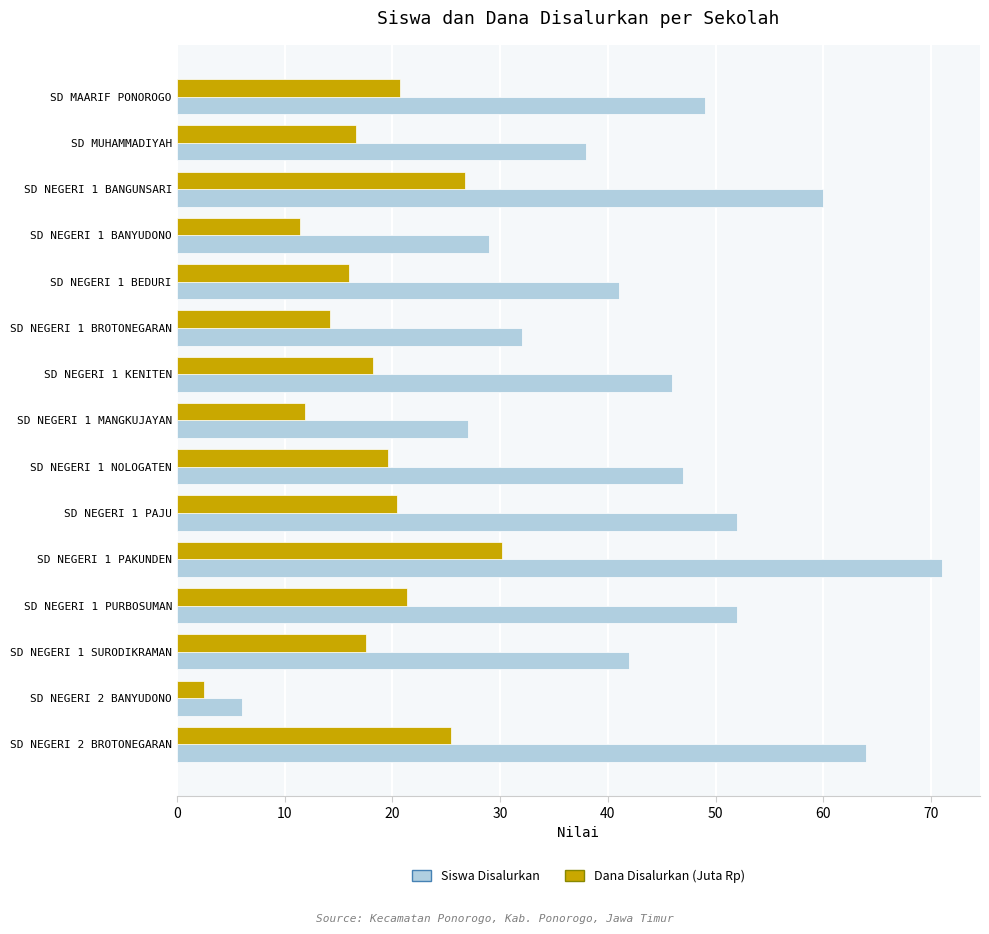

Is it true that Siswa Disalurkan equals 49.0 at SD MAARIF PONOROGO?

True